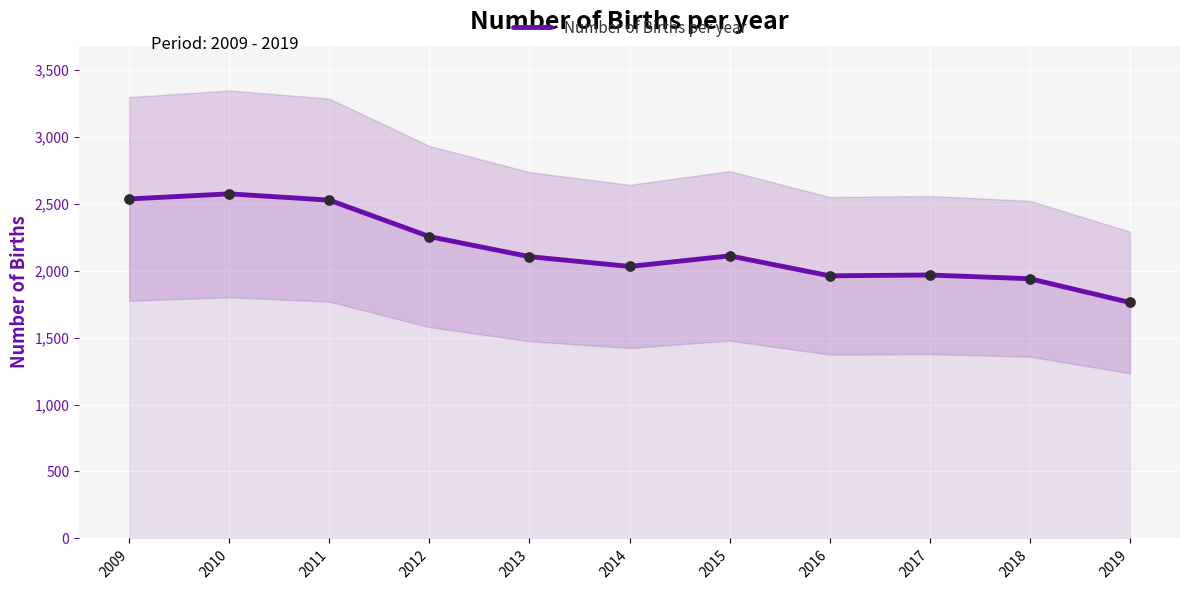

Approximately how many times larger is the value at 2019 compared to 2013?

0.8